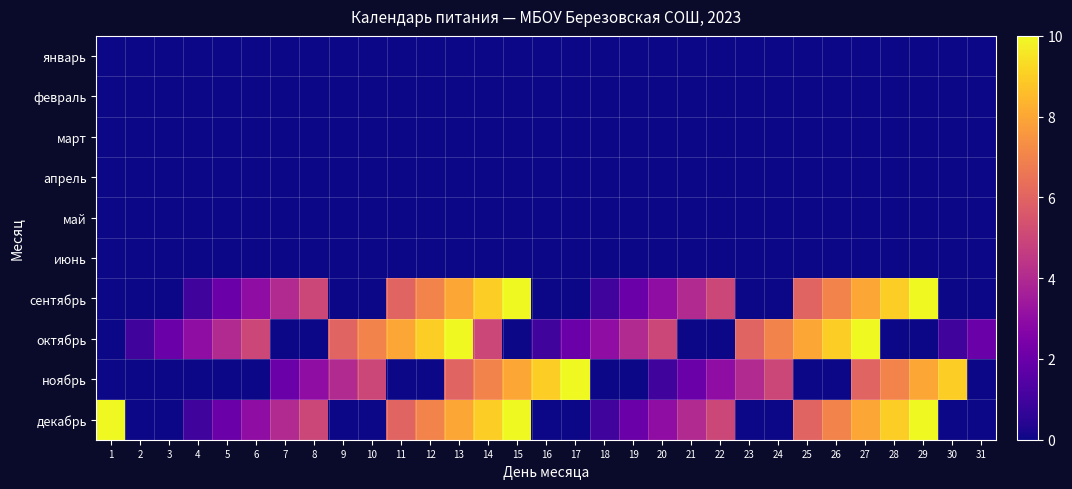

Reading left to right, extract all data points from this chart.

январь: 1=0	2=0	3=0	4=0	5=0	6=0	7=0	8=0	9=0	10=0	11=0	12=0	13=0	14=0	15=0	16=0	17=0	18=0	19=0	20=0	21=0	22=0	23=0	24=0	25=0	26=0	27=0	28=0	29=0	30=0	31=0
февраль: 1=0	2=0	3=0	4=0	5=0	6=0	7=0	8=0	9=0	10=0	11=0	12=0	13=0	14=0	15=0	16=0	17=0	18=0	19=0	20=0	21=0	22=0	23=0	24=0	25=0	26=0	27=0	28=0	29=0	30=0	31=0
март: 1=0	2=0	3=0	4=0	5=0	6=0	7=0	8=0	9=0	10=0	11=0	12=0	13=0	14=0	15=0	16=0	17=0	18=0	19=0	20=0	21=0	22=0	23=0	24=0	25=0	26=0	27=0	28=0	29=0	30=0	31=0
апрель: 1=0	2=0	3=0	4=0	5=0	6=0	7=0	8=0	9=0	10=0	11=0	12=0	13=0	14=0	15=0	16=0	17=0	18=0	19=0	20=0	21=0	22=0	23=0	24=0	25=0	26=0	27=0	28=0	29=0	30=0	31=0
май: 1=0	2=0	3=0	4=0	5=0	6=0	7=0	8=0	9=0	10=0	11=0	12=0	13=0	14=0	15=0	16=0	17=0	18=0	19=0	20=0	21=0	22=0	23=0	24=0	25=0	26=0	27=0	28=0	29=0	30=0	31=0
июнь: 1=0	2=0	3=0	4=0	5=0	6=0	7=0	8=0	9=0	10=0	11=0	12=0	13=0	14=0	15=0	16=0	17=0	18=0	19=0	20=0	21=0	22=0	23=0	24=0	25=0	26=0	27=0	28=0	29=0	30=0	31=0
сентябрь: 1=0	2=0	3=0	4=1	5=2	6=3	7=4	8=5	9=0	10=0	11=6	12=7	13=8	14=9	15=10	16=0	17=0	18=1	19=2	20=3	21=4	22=5	23=0	24=0	25=6	26=7	27=8	28=9	29=10	30=0	31=0
октябрь: 1=0	2=1	3=2	4=3	5=4	6=5	7=0	8=0	9=6	10=7	11=8	12=9	13=10	14=5	15=0	16=1	17=2	18=3	19=4	20=5	21=0	22=0	23=6	24=7	25=8	26=9	27=10	28=0	29=0	30=1	31=2
ноябрь: 1=0	2=0	3=0	4=0	5=0	6=0	7=2	8=3	9=4	10=5	11=0	12=0	13=6	14=7	15=8	16=9	17=10	18=0	19=0	20=1	21=2	22=3	23=4	24=5	25=0	26=0	27=6	28=7	29=8	30=9	31=0
декабрь: 1=10	2=0	3=0	4=1	5=2	6=3	7=4	8=5	9=0	10=0	11=6	12=7	13=8	14=9	15=10	16=0	17=0	18=1	19=2	20=3	21=4	22=5	23=0	24=0	25=6	26=7	27=8	28=9	29=10	30=0	31=0